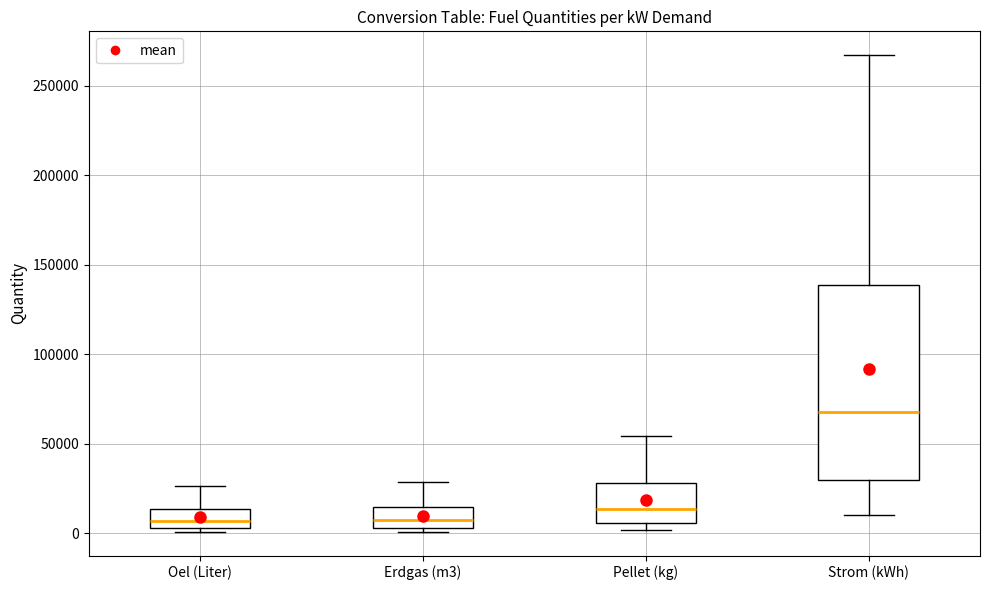

Where is the upper edge of the box for Oel (Liter) on the y-axis? The values are not printed on the chart, so give them approximately, as read against the axis.

15000